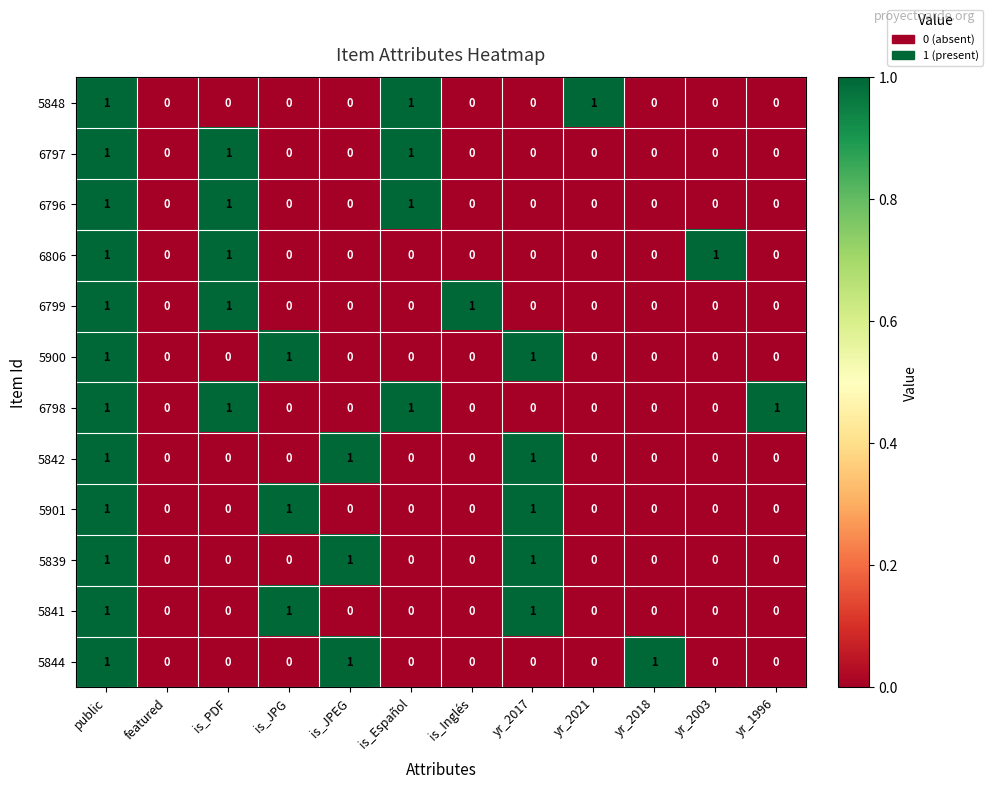

Count the 6797 values in the range 0 to 1.

12